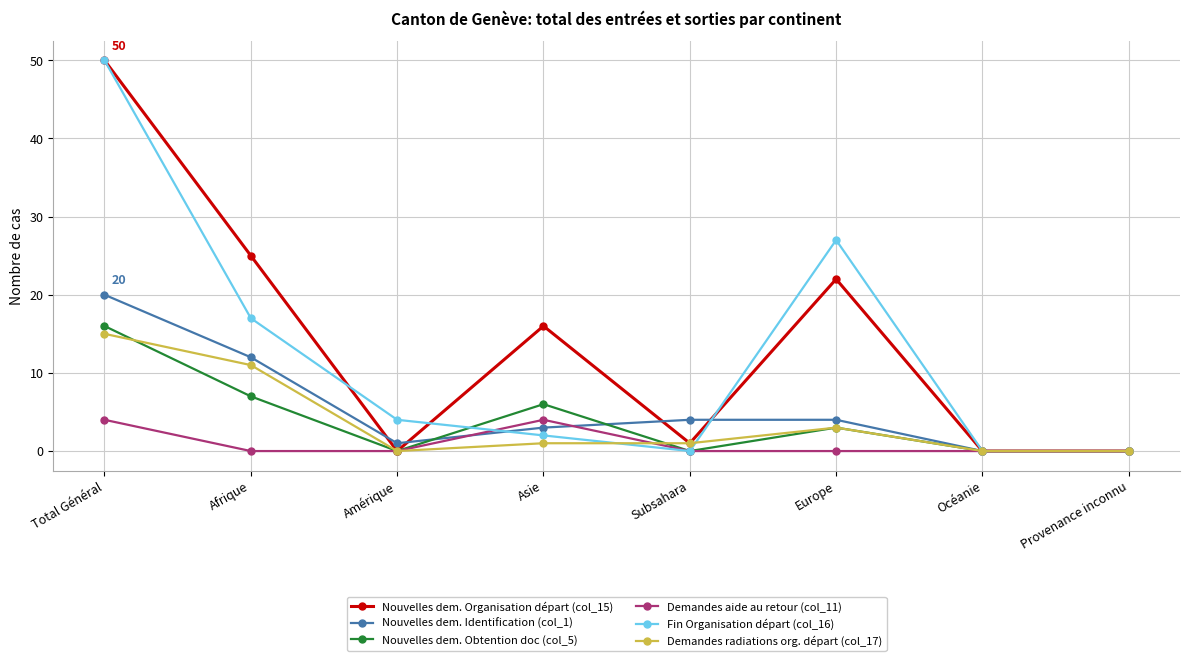

Where do Nouvelles dem. Obtention doc (col_5) and Nouvelles dem. Identification (col_1) first cross each other?

Amérique and Asie